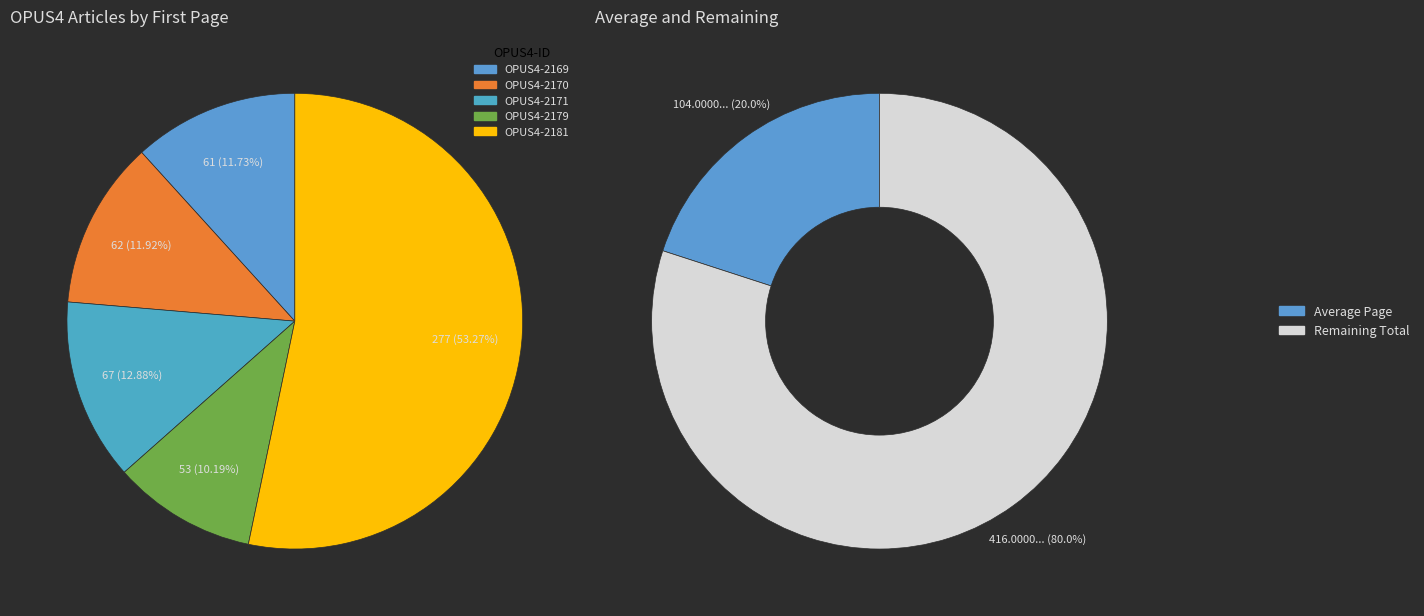

What percentage is the OPUS4-2179 slice, to the nearest percent?

10%